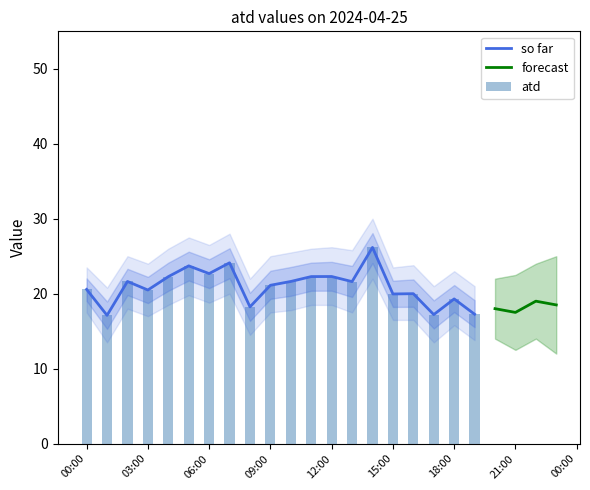

Reading left to right, extract all data points from this chart.

20.6	17.1	21.6	20.5	22.3	23.7	22.7	24.1	18.2	21.1	21.6	22.3	22.3	21.6	26.2	20.0	20.0	17.2	19.3	17.3